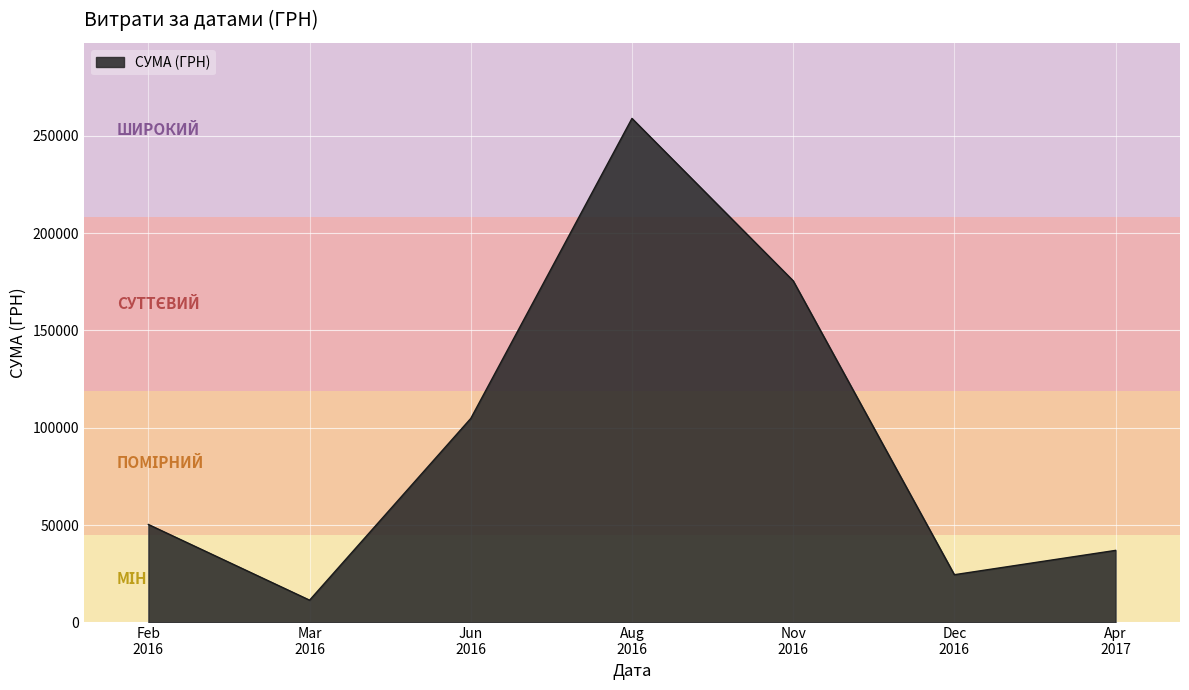

Rank the categories by value from highest to lowest.

Aug
2016, Nov
2016, Jun
2016, Feb
2016, Apr
2017, Dec
2016, Mar
2016